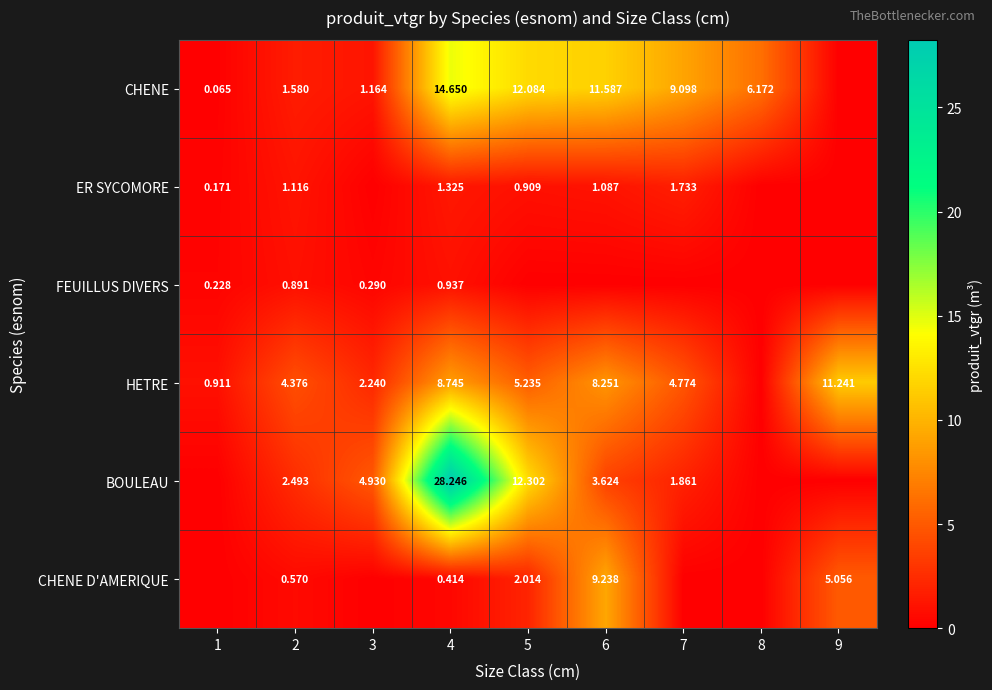

Is the value of HETRE at 7 greater than the value of BOULEAU at 2?

Yes